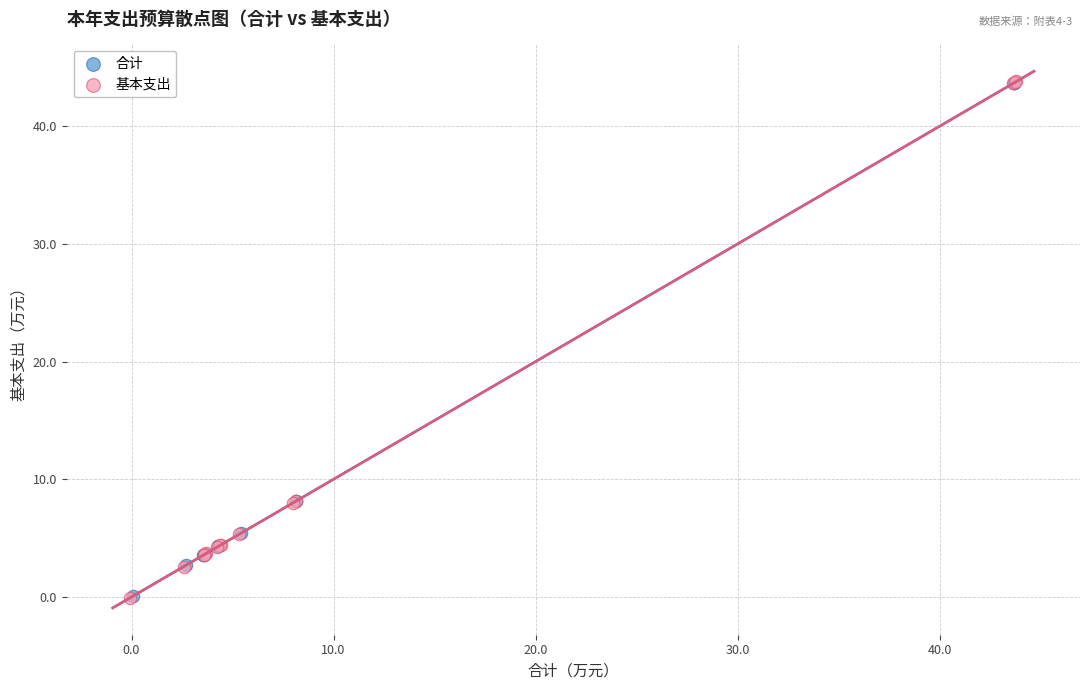

Which series has the largest Y range (max minus min)?

基本支出